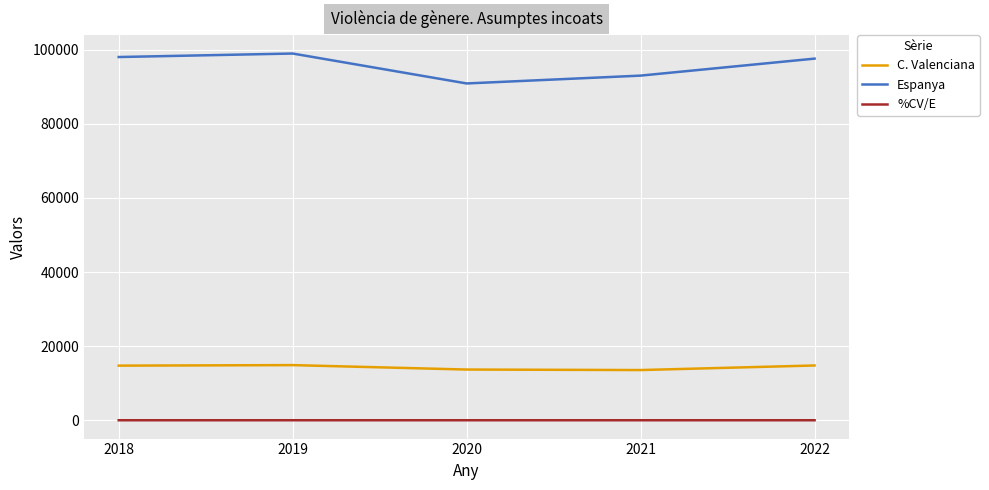

What is the total value across all series at 2019?

113901.0